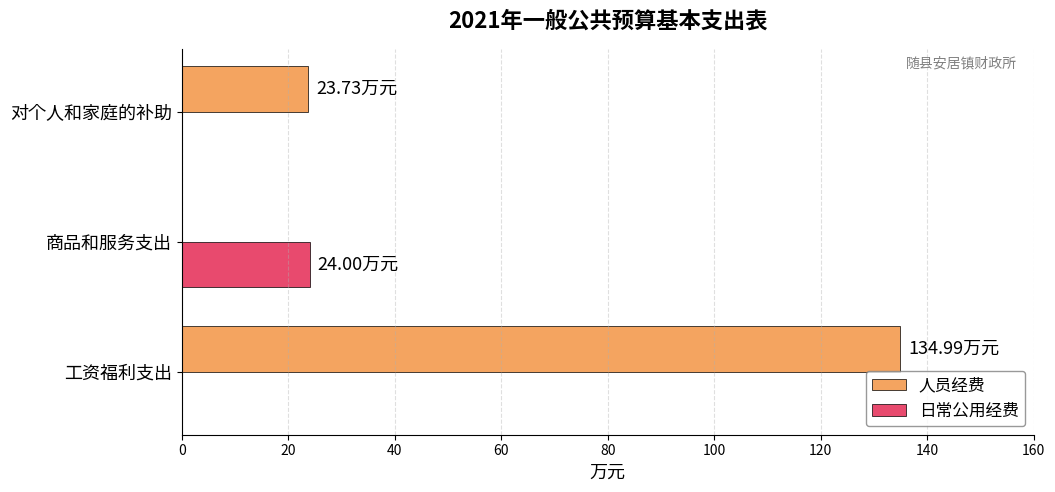

What is the sum of the 人员经费 values at 工资福利支出 and 商品和服务支出?

135.0